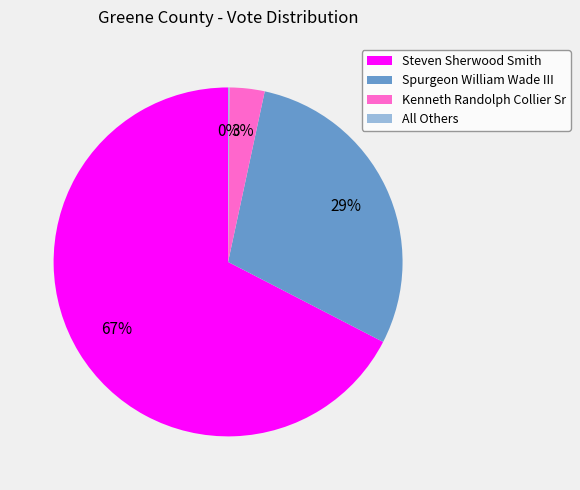

What percentage is the Spurgeon William Wade III slice, to the nearest percent?

29%